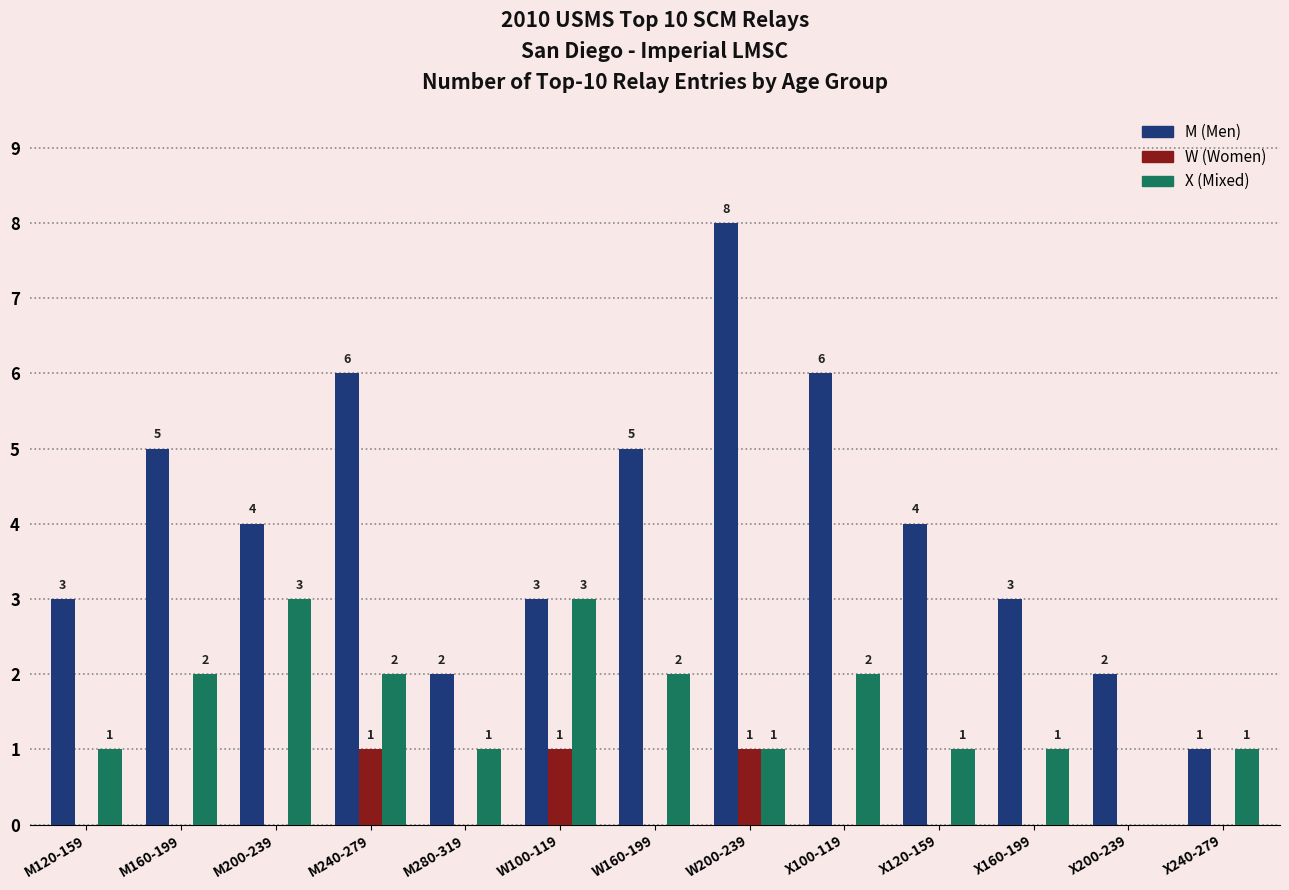

What is the highest value of the M (Men) series?

8